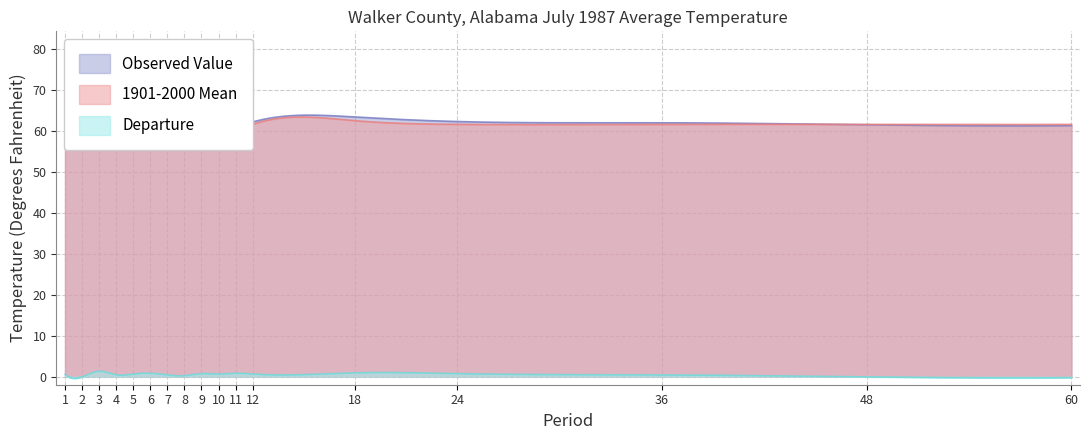

Reading left to right, transcribe all the data shown in this chart.

Value: 1=80.3	2=78.3	3=76.7	4=72.3	5=68.7	6=65.1	7=61.6	8=59.3	9=58.9	10=59.3	11=60.8	12=62.2	18=63.4	24=62.3	36=62.0	48=61.5	60=61.3
1901-2000 Mean: 1=79.8	2=78.4	3=75.4	4=71.9	5=68.1	6=64.3	7=61.2	8=59.1	9=58.2	10=58.7	11=60.0	12=61.6	18=62.5	24=61.6	36=61.6	48=61.6	60=61.6
Departure: 1=0.5	2=-0.1	3=1.3	4=0.4	5=0.6	6=0.8	7=0.4	8=0.2	9=0.7	10=0.6	11=0.8	12=0.6	18=0.9	24=0.7	36=0.4	48=-0.1	60=-0.3